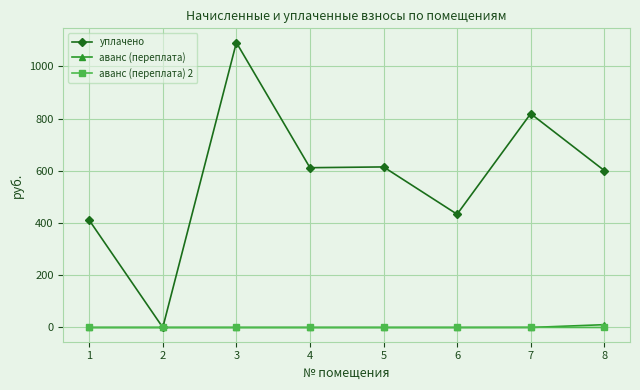

At which label does уплачено reach its peak?

3